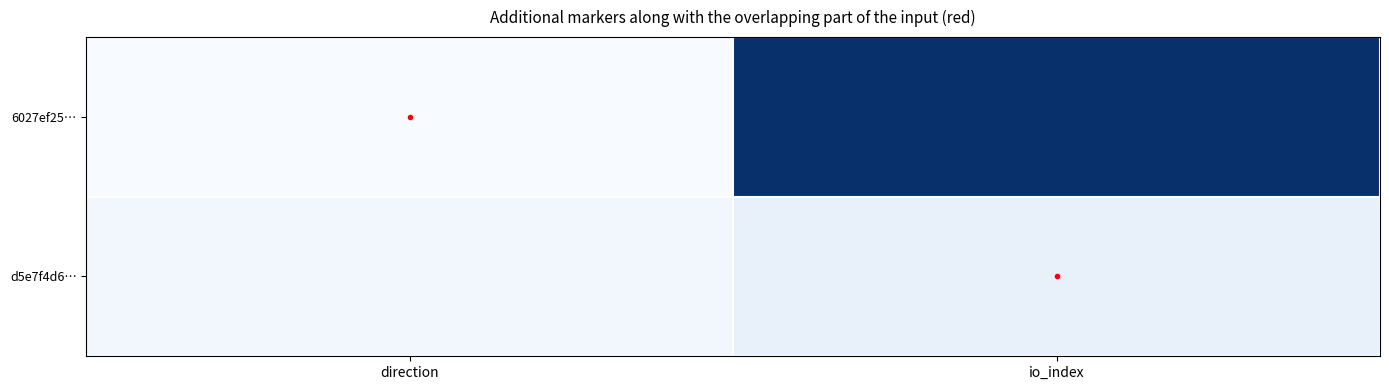

Rank the series at direction from highest to lowest value.

d5e7f4d6…, 6027ef25…